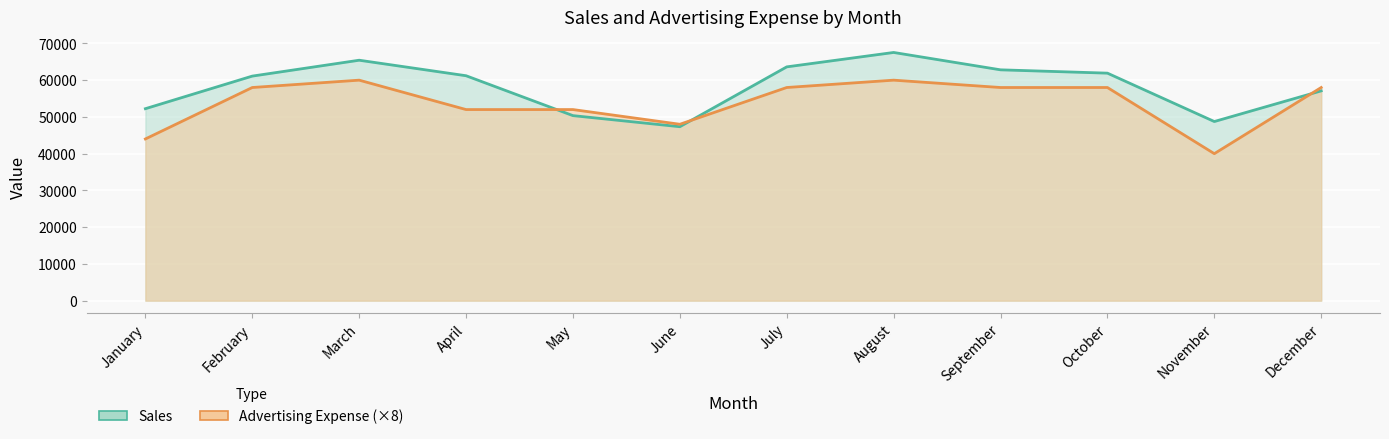

Is it true that Sales equals 48742 at November?

True